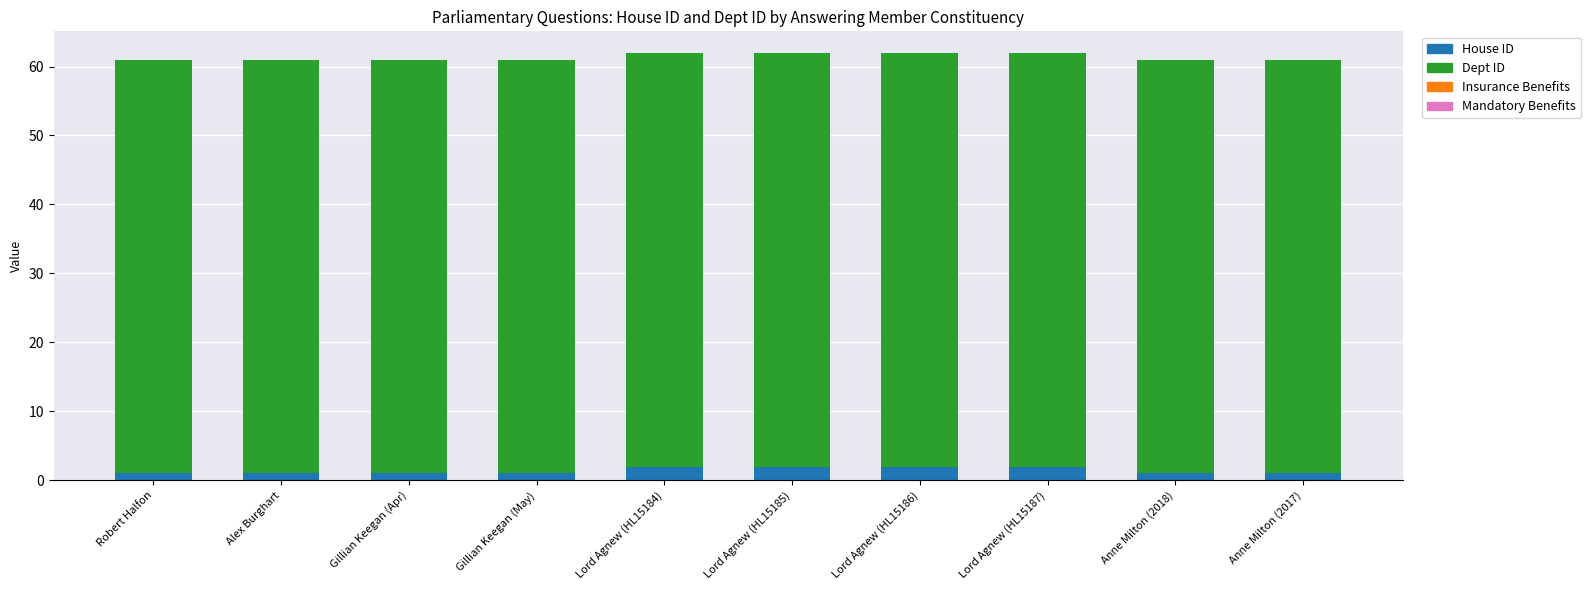

How many categories are shown in the chart?

10